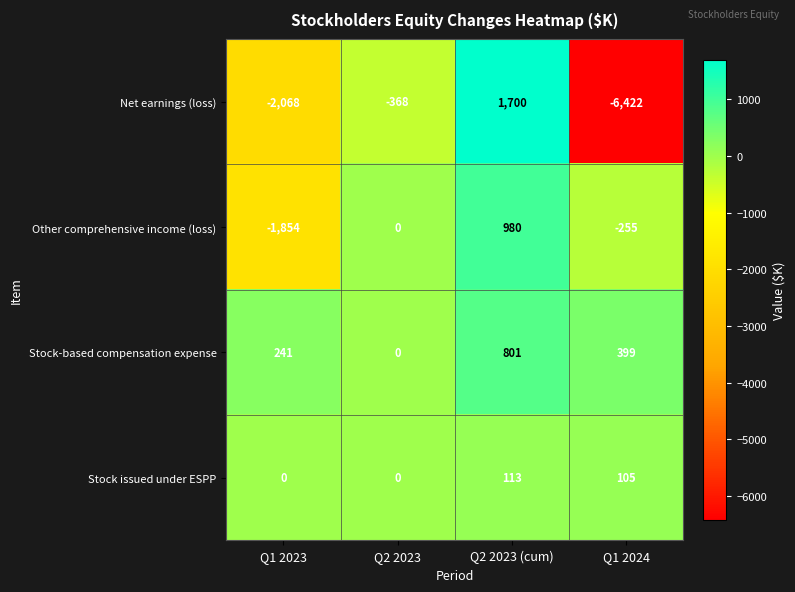

What is the total value across all series at Q1 2023?

-3681